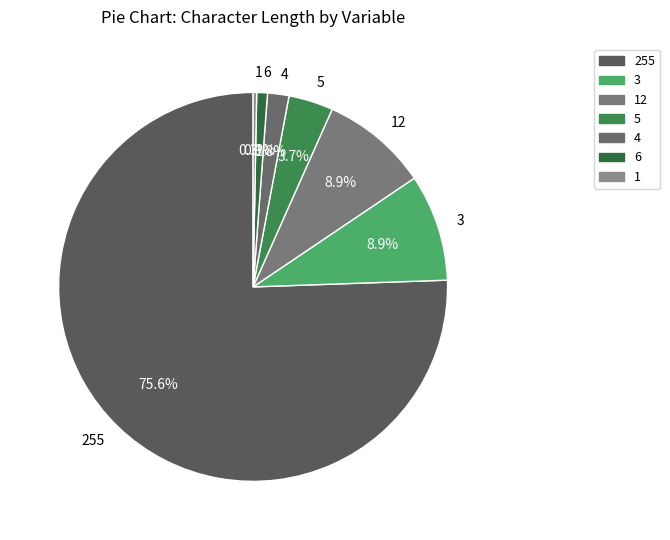

What is the ratio of the value at 4 to the value at 5?

0.5